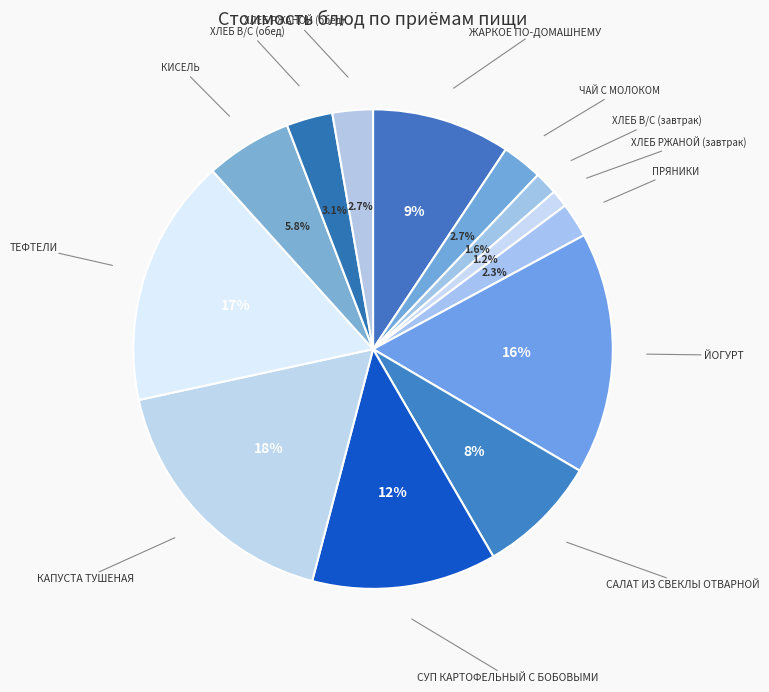

To the nearest percent, what is the combined percentage of ХЛЕБ РЖАНОЙ (обед) and САЛАТ ИЗ СВЕКЛЫ ОТВАРНОЙ?

11%